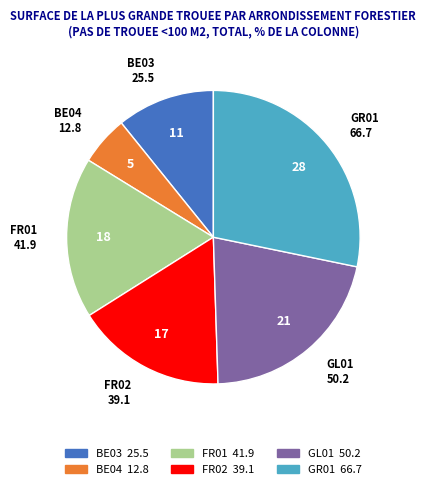

Does any single category account for the majority?

No